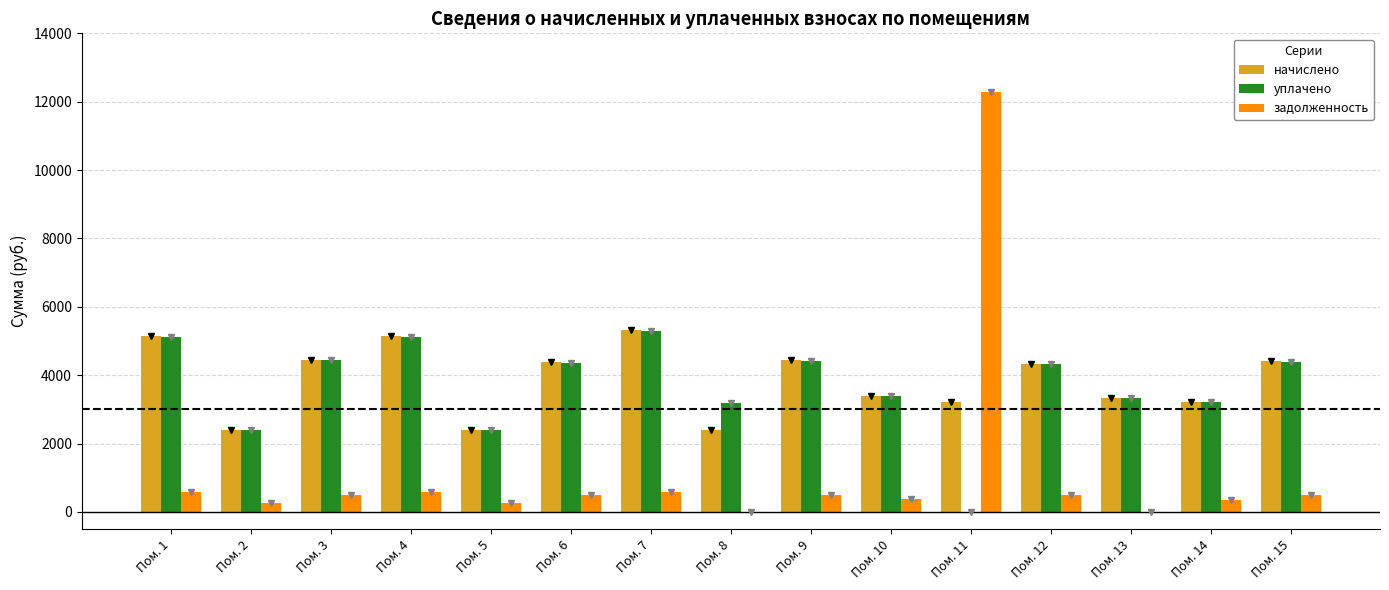

Which category has the lowest value across all series?

Пом. 11